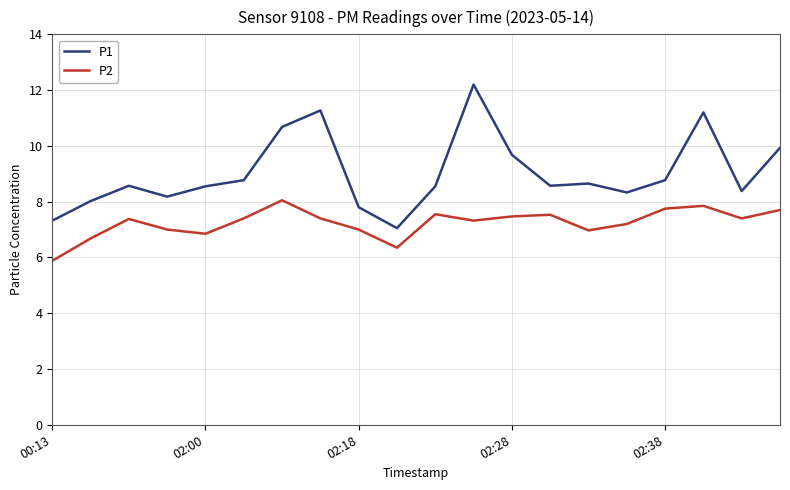

Which series has the widest spread of values?

P1